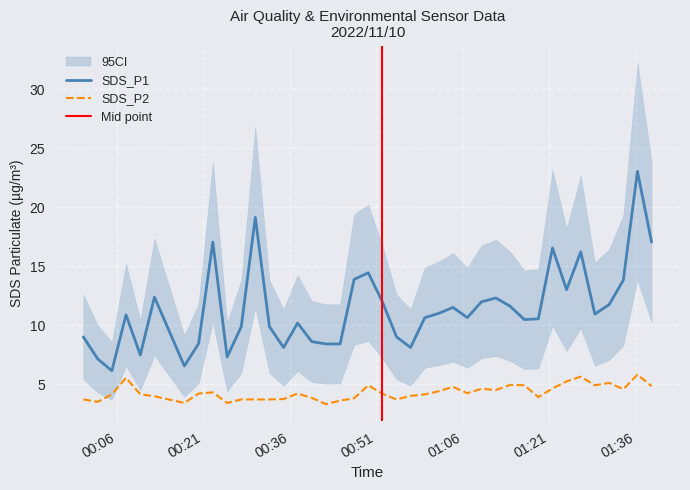

What is the value of the SDS_P1 point at the 23rd from the left?

8.1